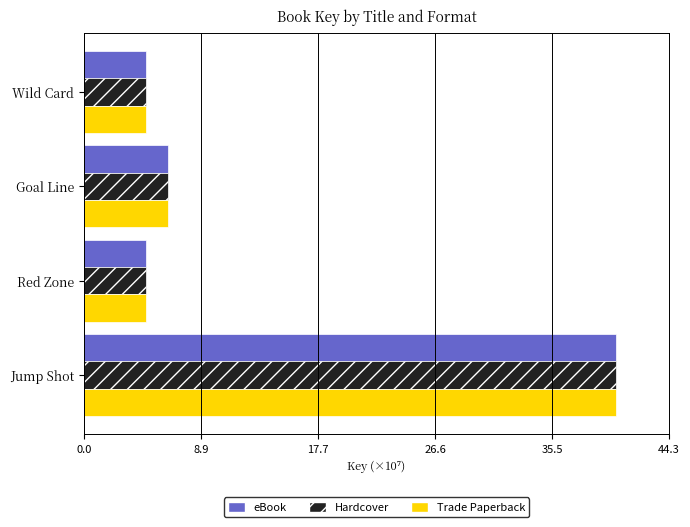

Is it true that Hardcover equals 4.7 at Red Zone?

True